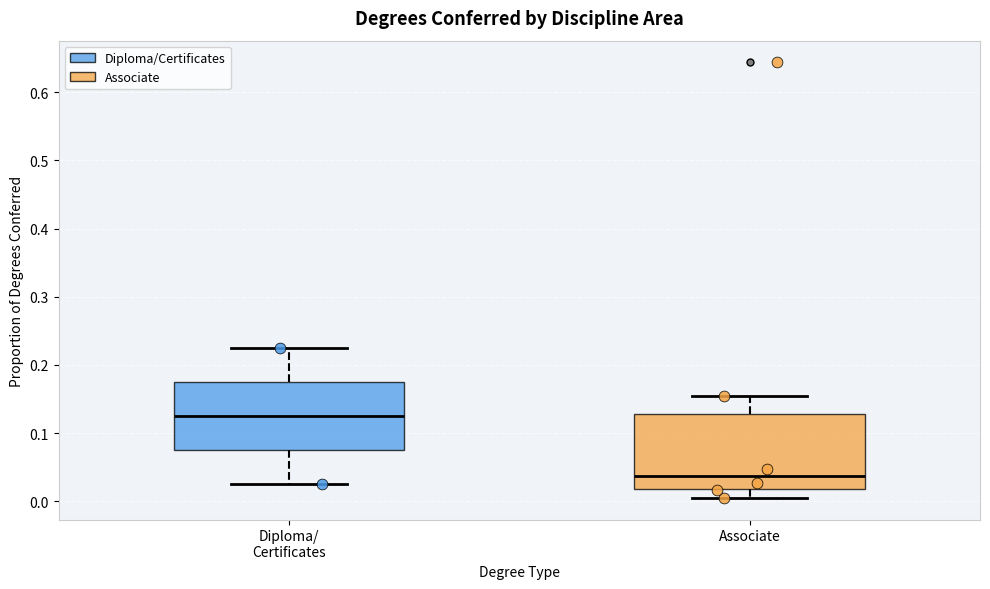

Which box has the lowest median line?

Associate